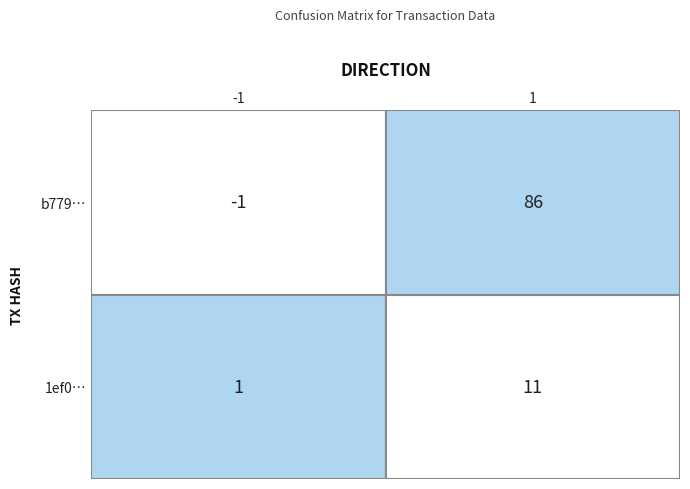

Count the b7790592ff2ac7c35c1827cf46604b9f8abfab0 values in the range -1 to 86.

2